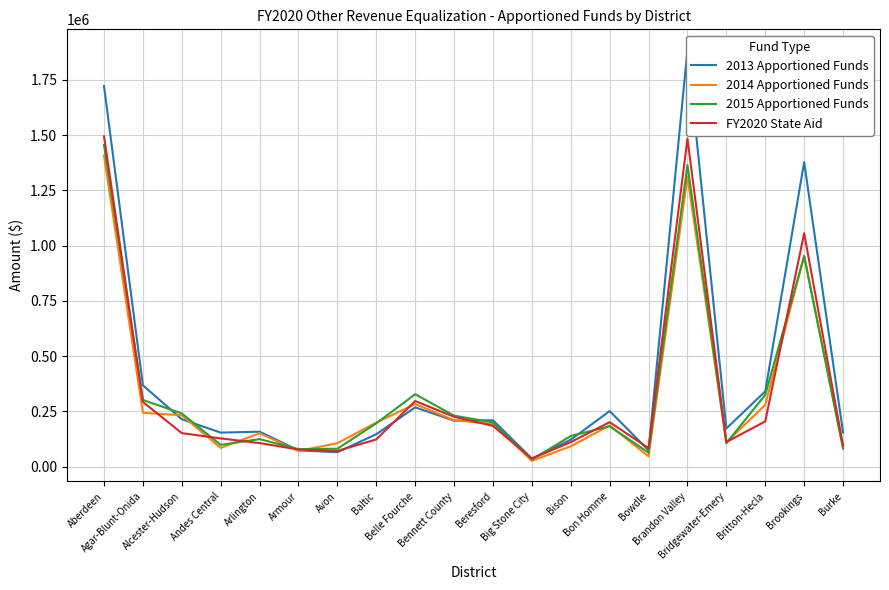

In 2015 Apportioned Funds, how many points are higher than both neighbors (excluding endpoints)?

5